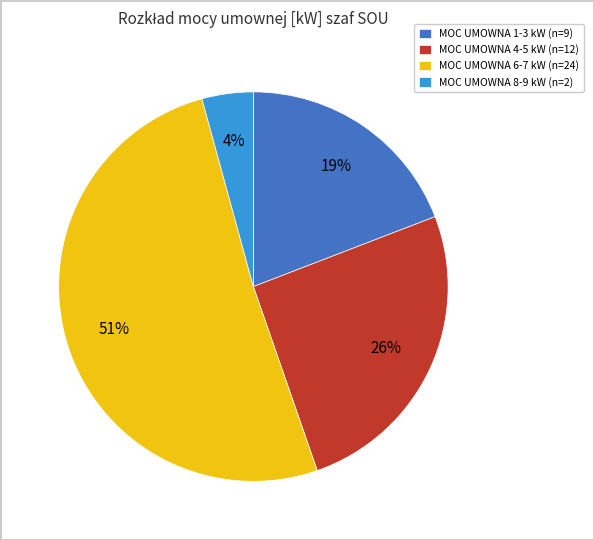

To the nearest percent, what is the average slice percentage?

25%